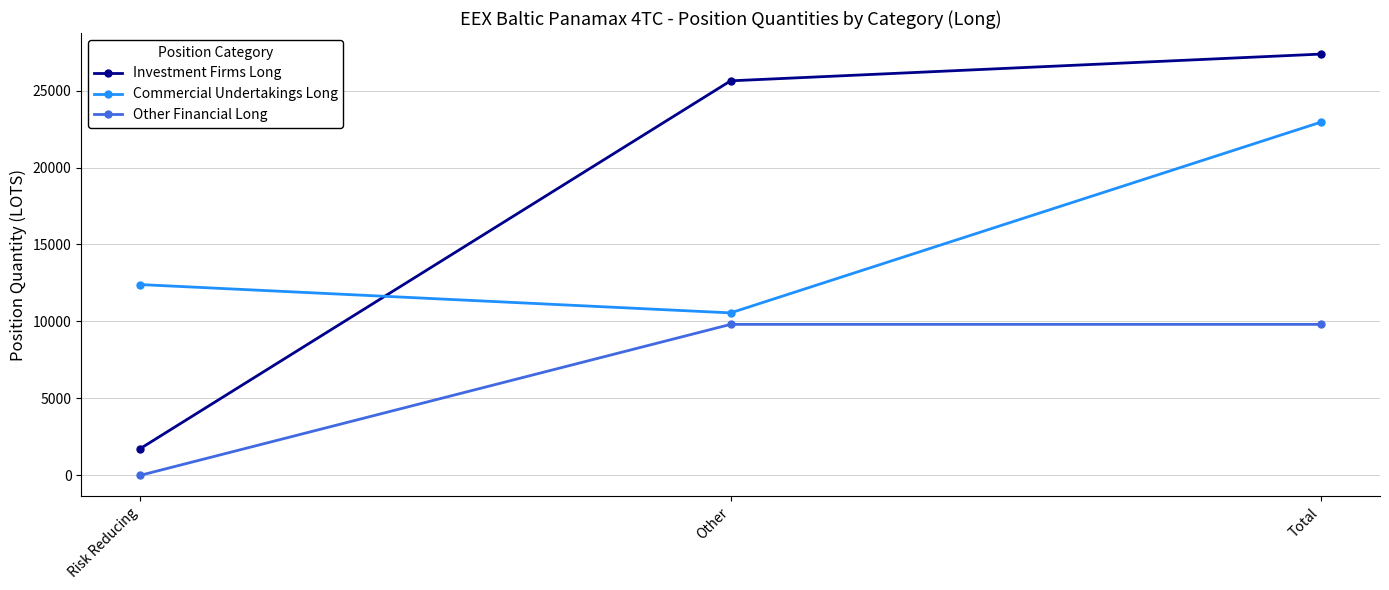

Which category has the highest value across all series?

Total